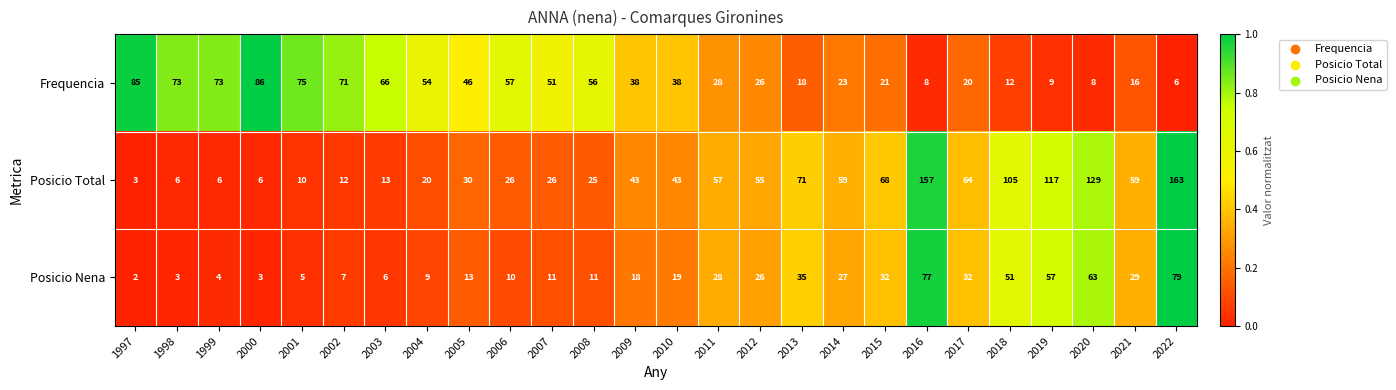

Rank the series by their average value, from highest to lowest.

Posicio Total, Frequencia, Posicio Nena